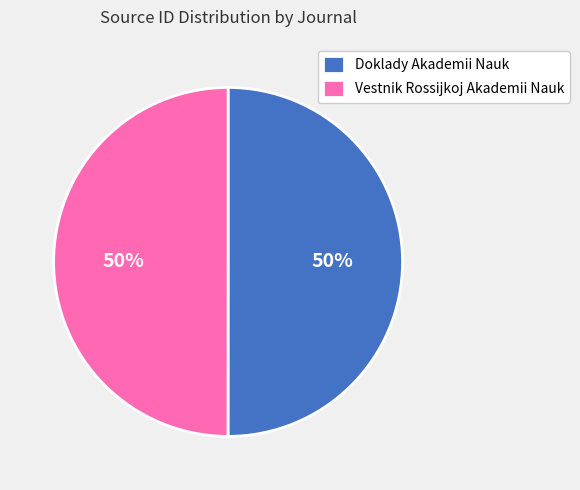

To the nearest percent, what portion does Doklady Akademii Nauk represent?

50%